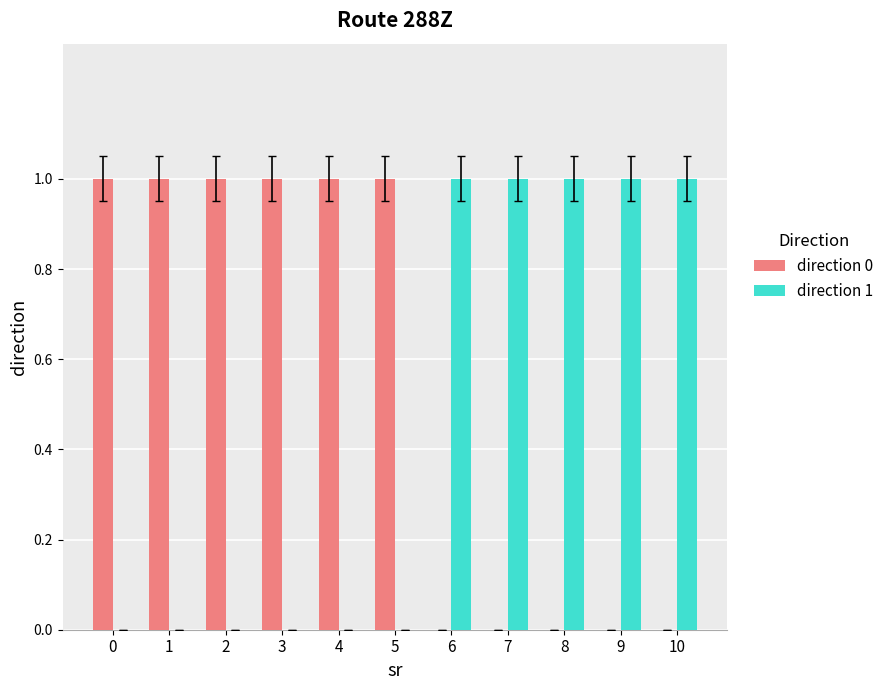

How many data points does each series have?

11